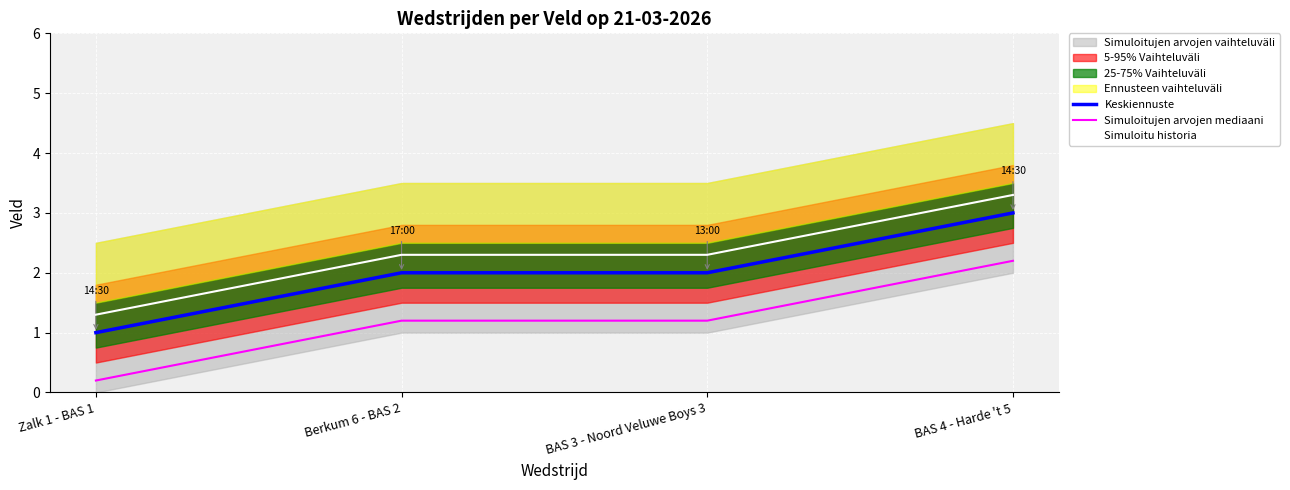

List the series in order of their peak value, highest first.

Simuloitu historia, Keskiennuste, Simuloitujen arvojen mediaani